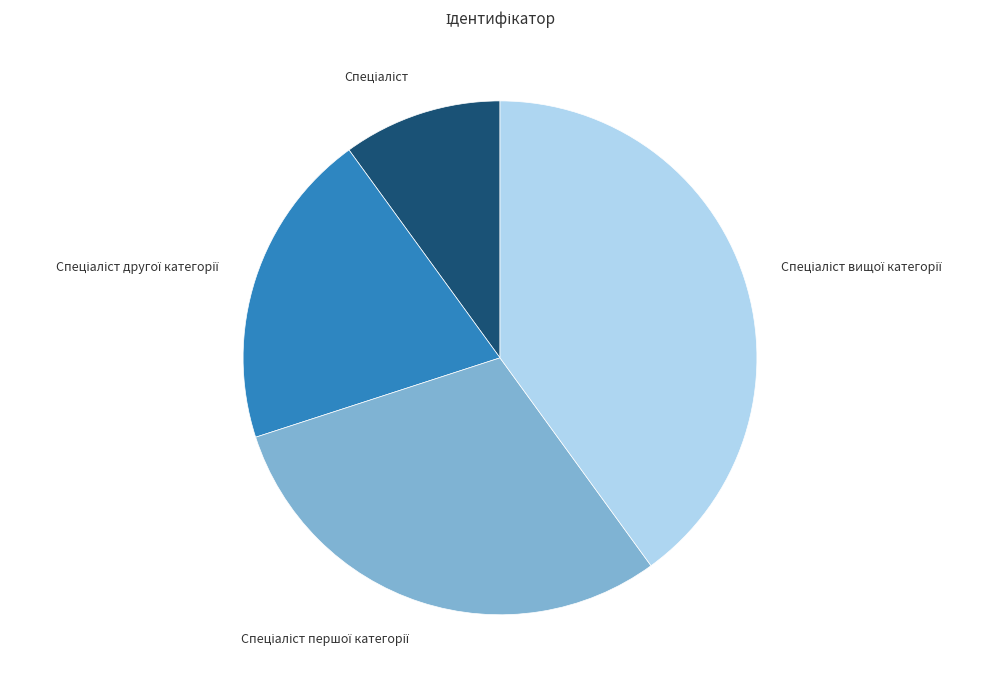

Is there a majority slice in this chart?

No